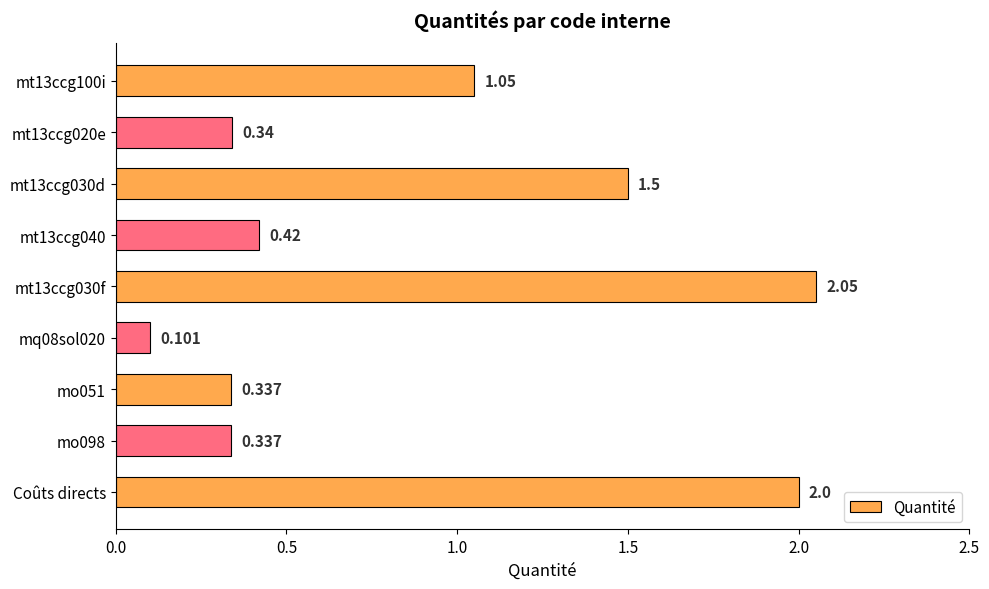

Which label corresponds to the smallest value in the chart?

mq08sol020